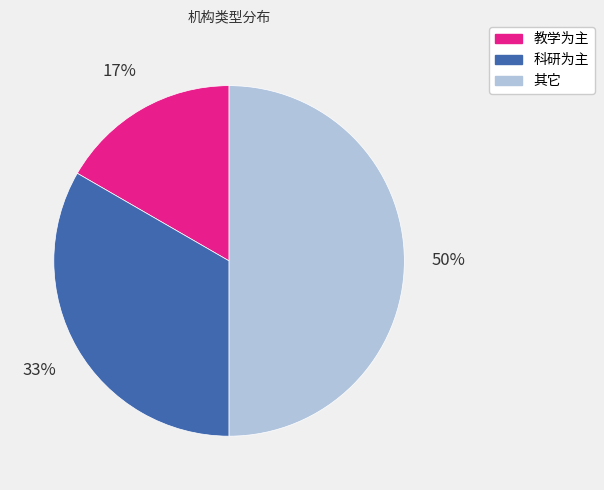

To the nearest percent, what is the difference between the largest and smallest slice percentages?

33%